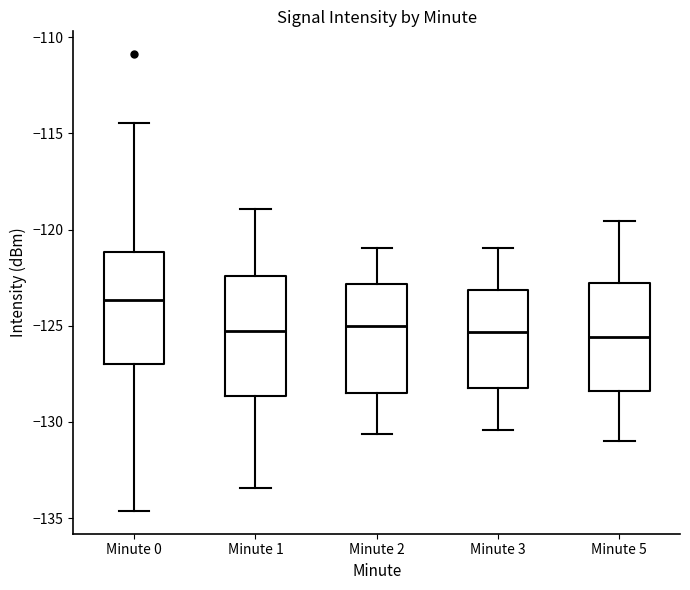

Reading left to right, read every box against the y-axis: the position of its median line, the range the box covers, and the ends of its whiskers. The values are not printed on the chart, so give them approximately, as read against the axis.

Minute 0: median -123.5, box -127.0 to -121.0, whiskers -134.5 to -114.5
Minute 1: median -125.5, box -128.5 to -122.5, whiskers -133.5 to -119.0
Minute 2: median -125.0, box -128.5 to -123.0, whiskers -130.5 to -121.0
Minute 3: median -125.5, box -128.5 to -123.0, whiskers -130.5 to -121.0
Minute 5: median -125.5, box -128.5 to -123.0, whiskers -131.0 to -119.5